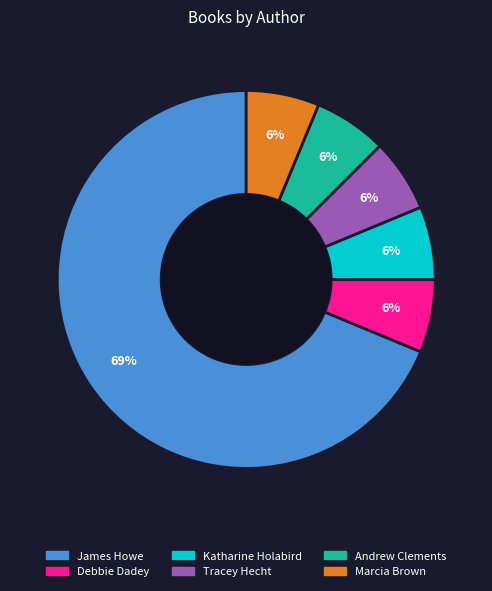

Combined, do Katharine Holabird and Marcia Brown account for over 50%?

No